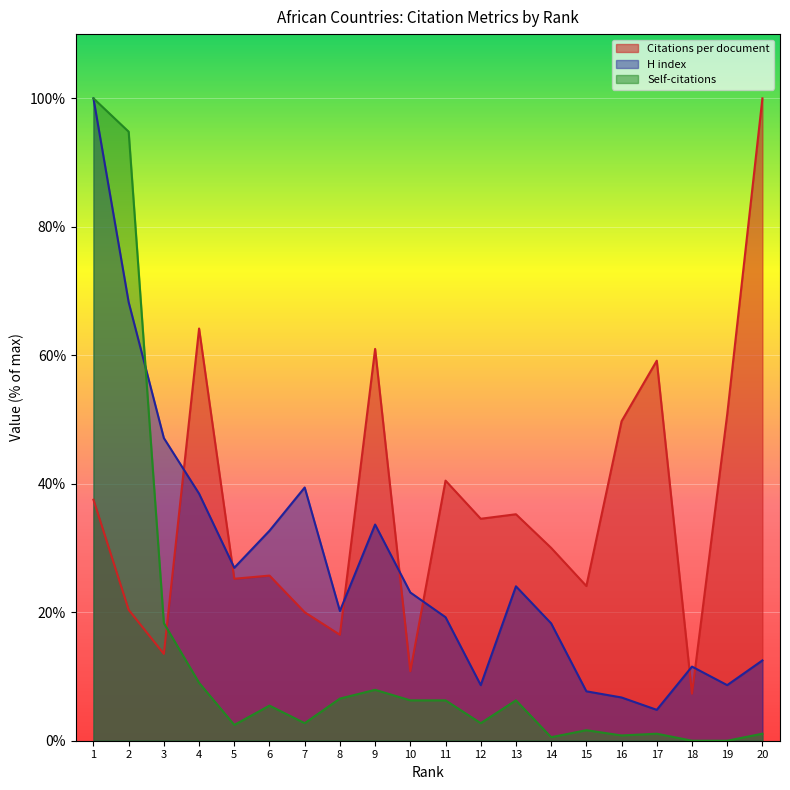

Where do H index and Citations per document first cross each other?

3 and 4